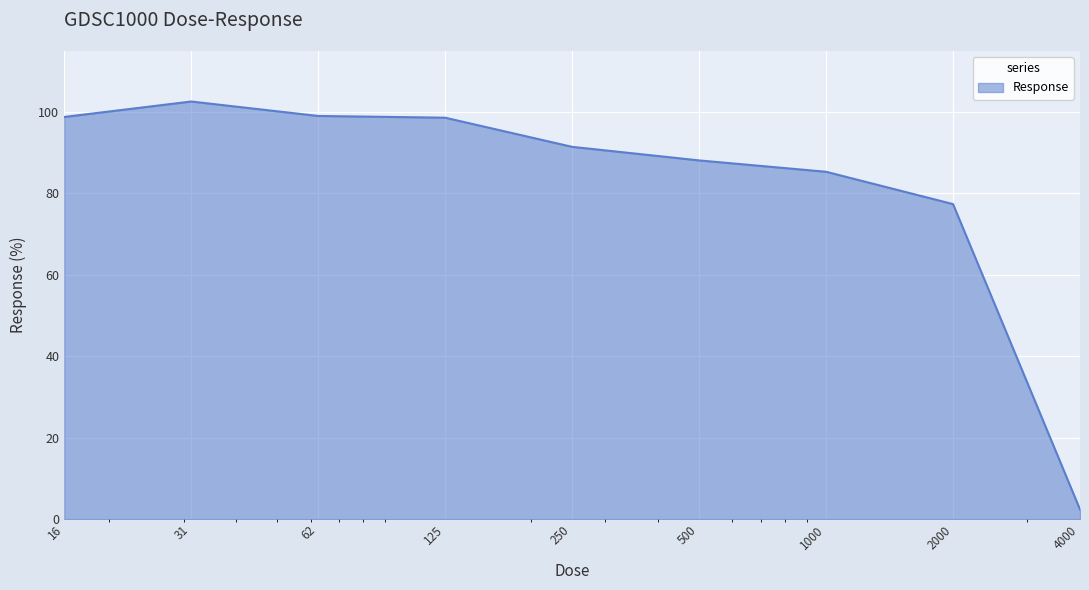

What is the smallest value displayed?

2.4